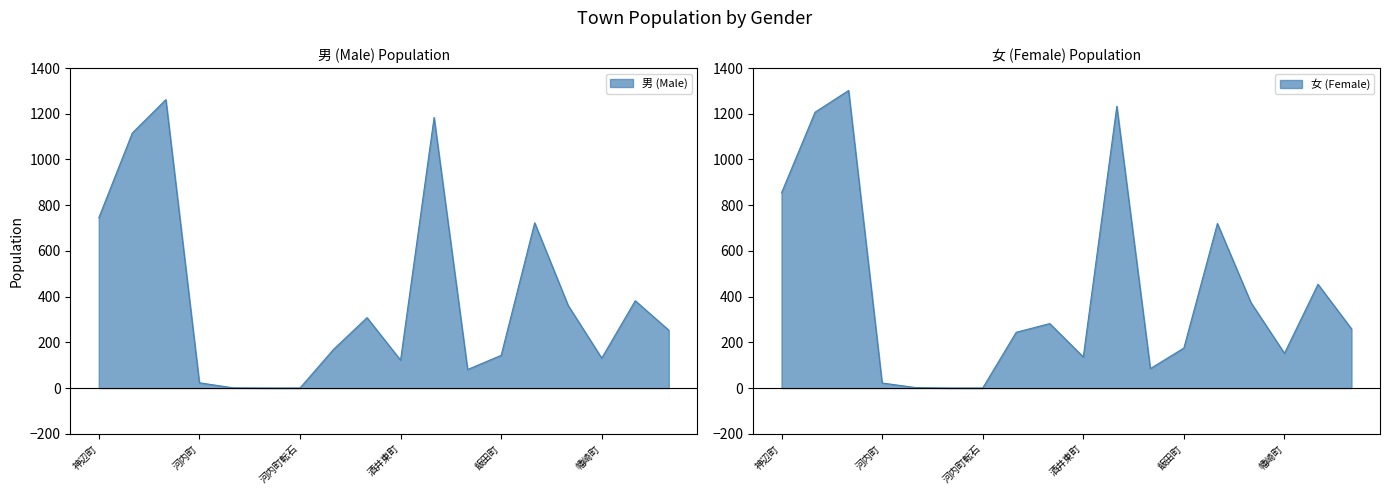

Between 河内町 and 萱方町, which is larger?

萱方町